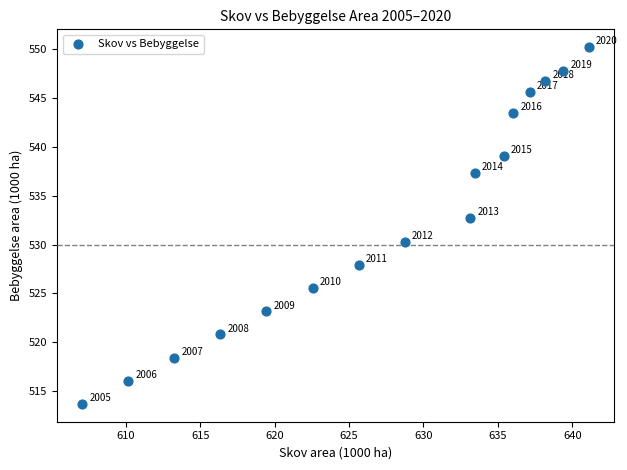

What Y value in the scatter plot is closest to 531?

530.3